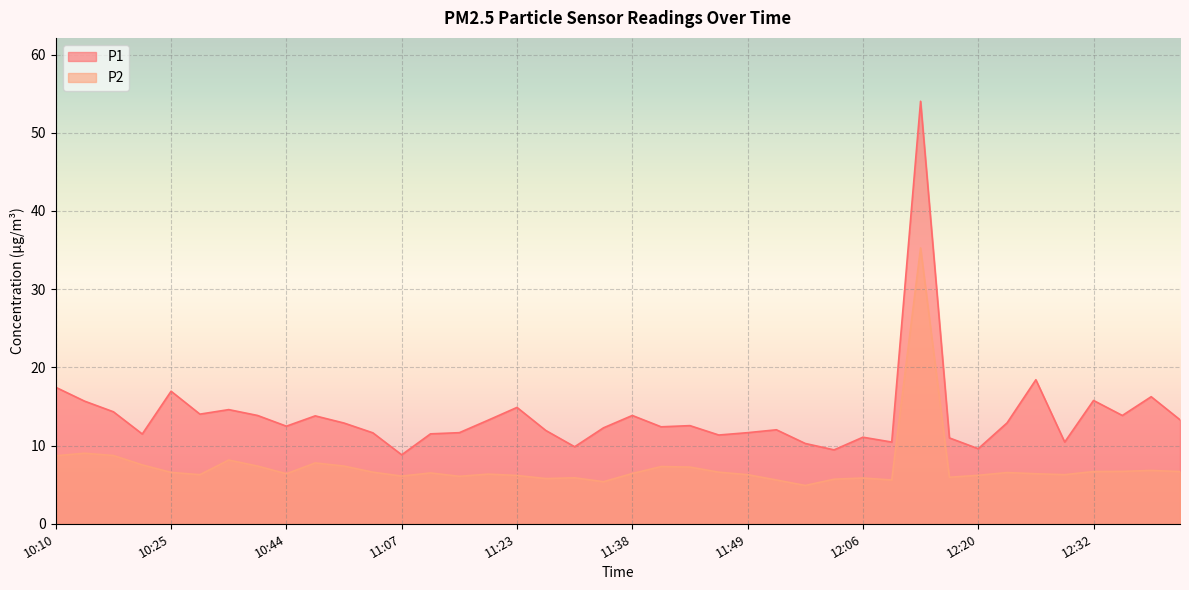

What is the label of the 34th point from the right?

10:34